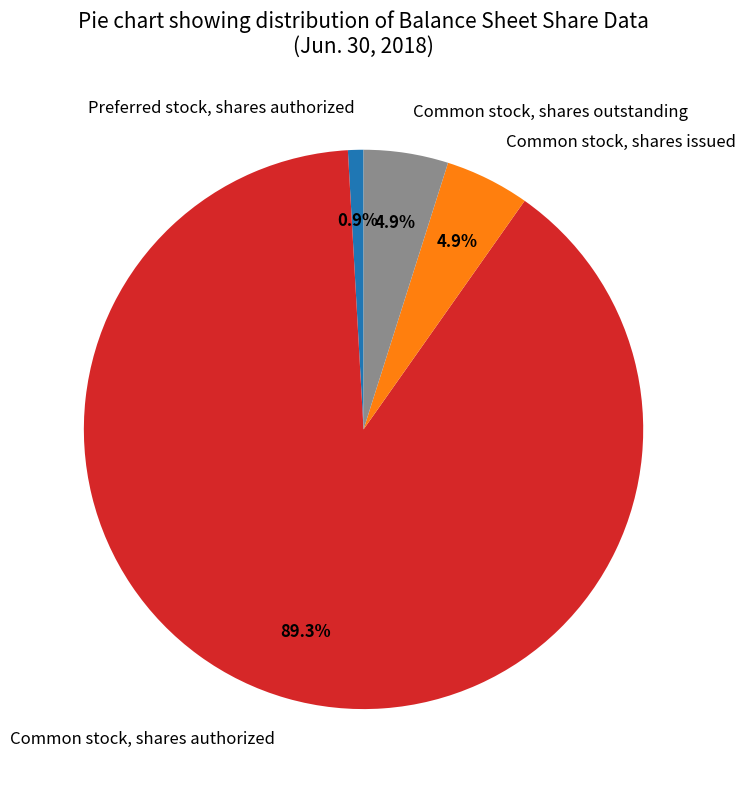

To the nearest percent, what percentage of the pie is Common stock, shares outstanding?

5%